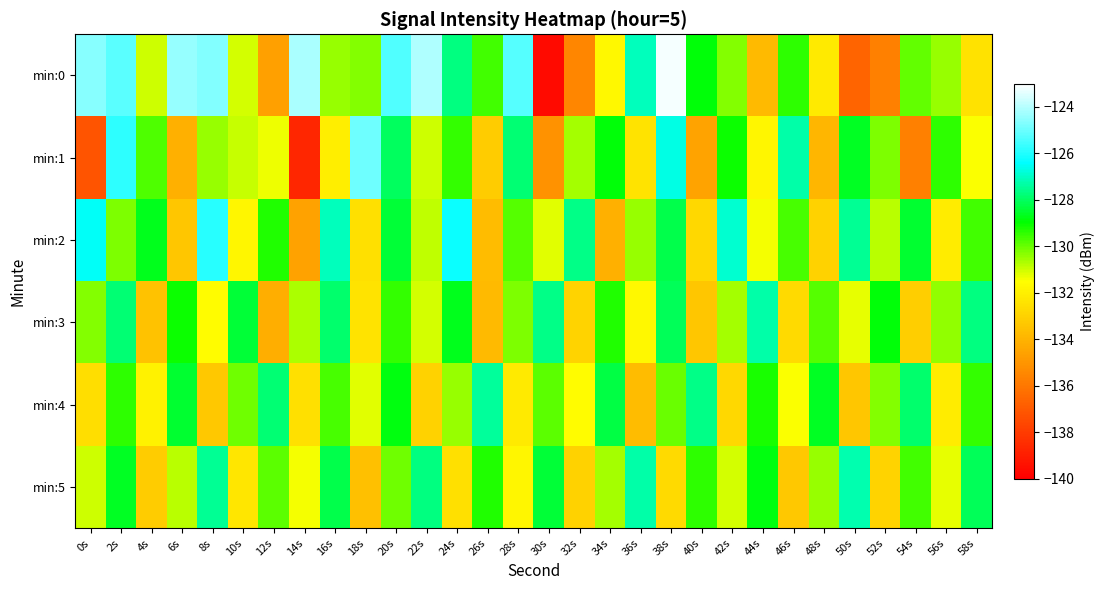

What is the minimum value shown in the chart?

-139.6